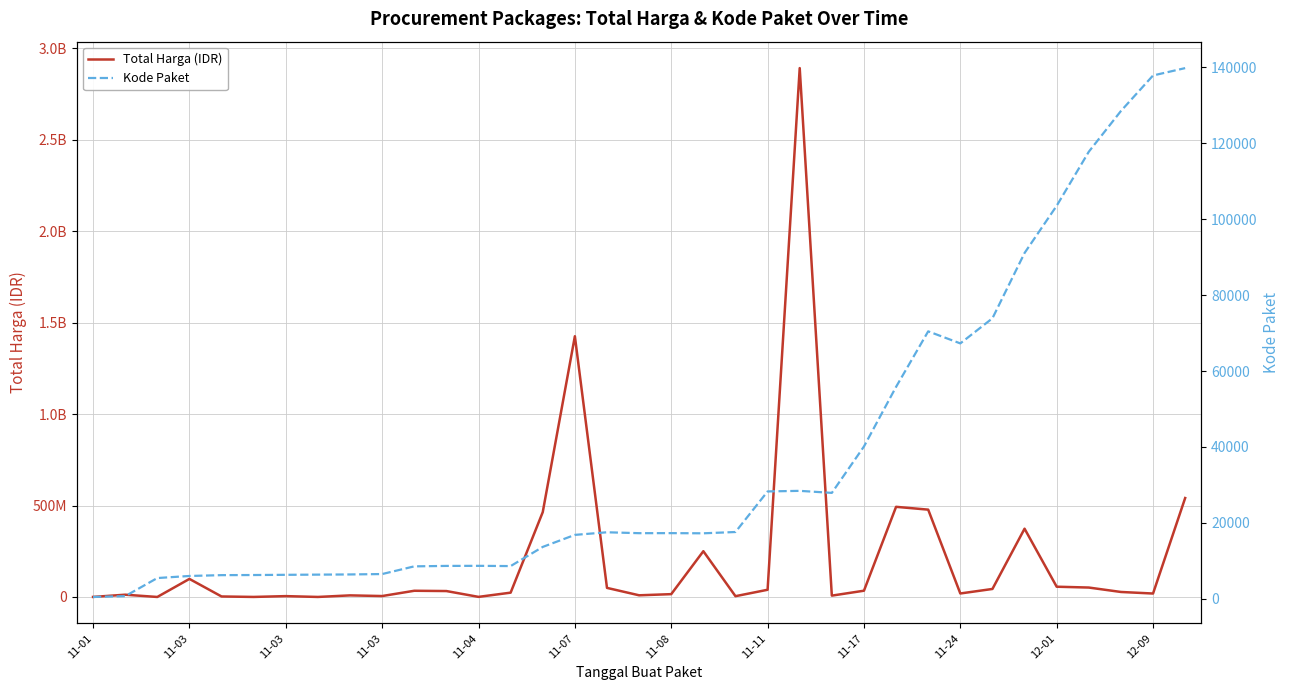

At how many categories does at least one series exceed 2165607295?

1